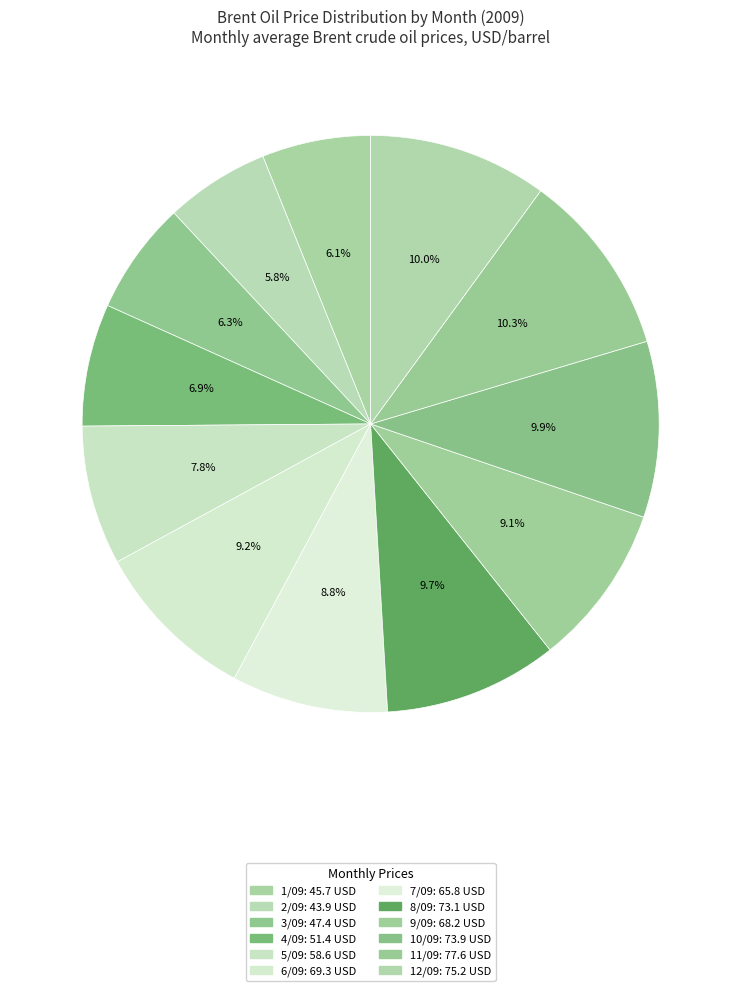

What is the ratio of the value at 1/09 to the value at 4/09?

0.9